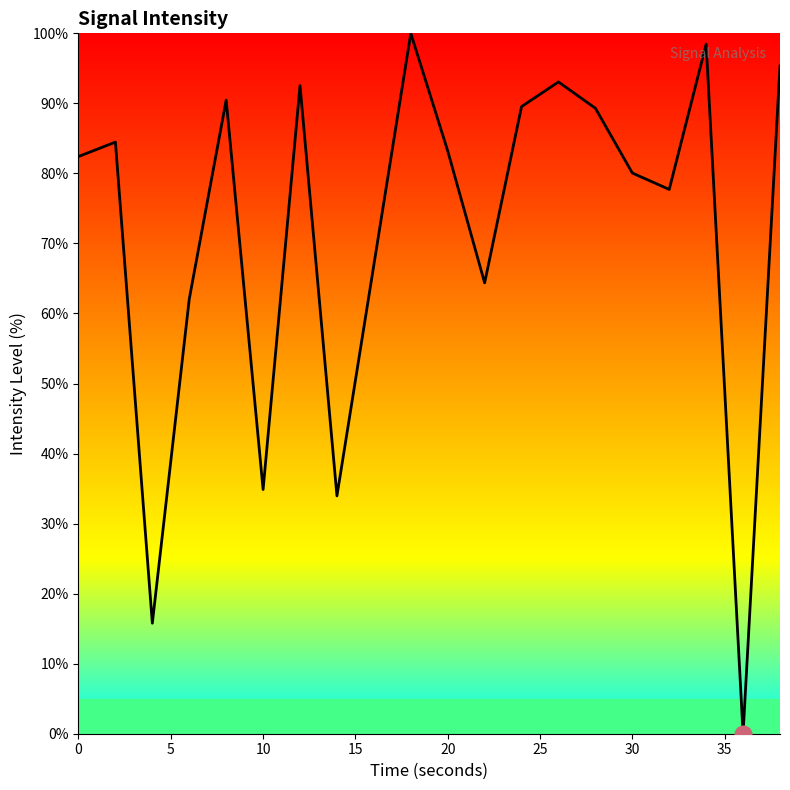

What is the difference between the maximum and minimum values?

100.0